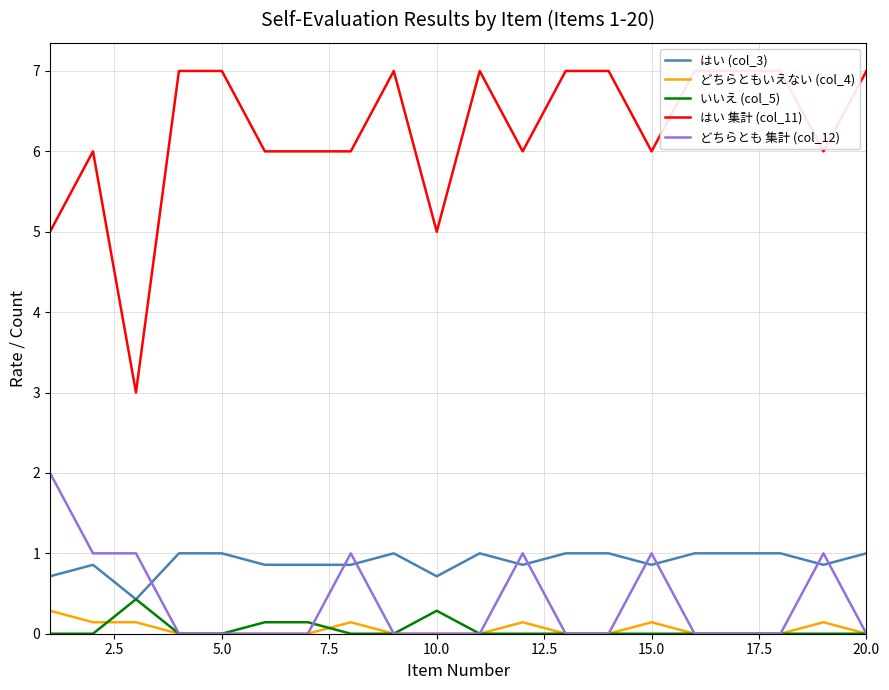

True or false: はい (col_3) and はい 集計 (col_11) cross at least once.

False